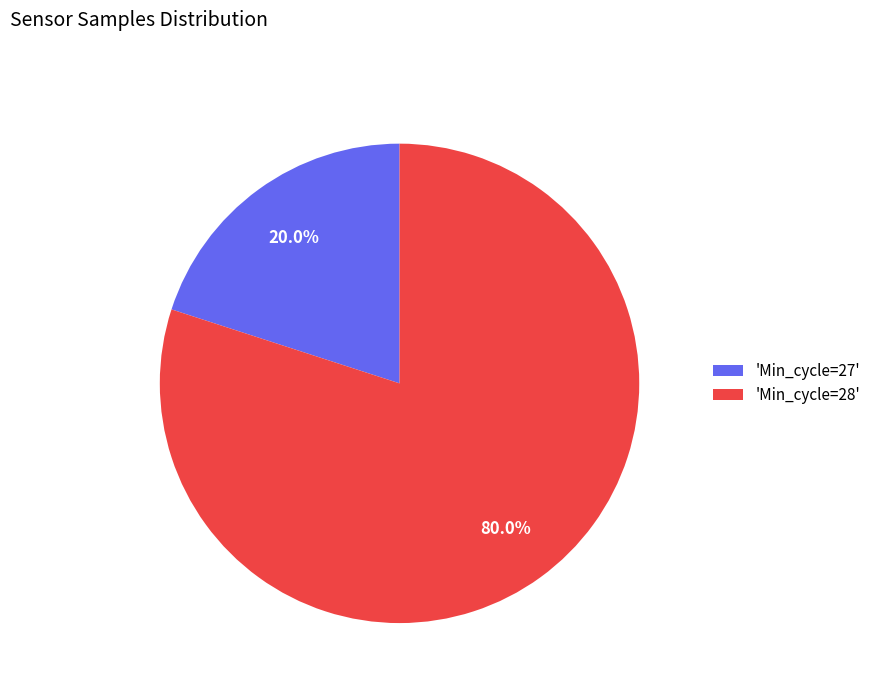

What is the largest slice in the pie chart?

'Min_cycle=28'